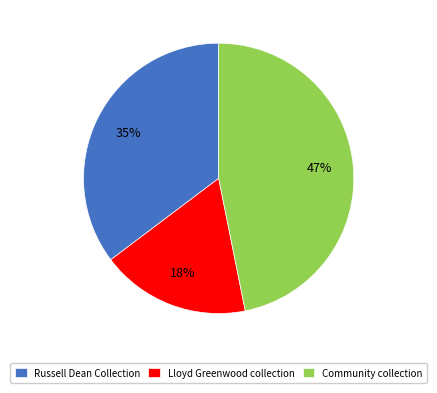

Rank the categories by value from lowest to highest.

Lloyd Greenwood collection, Russell Dean Collection, Community collection